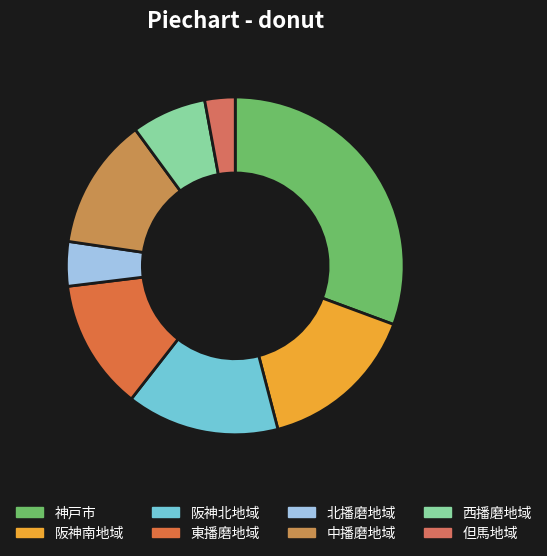

Does 西播磨地域 represent more than half of the total?

No